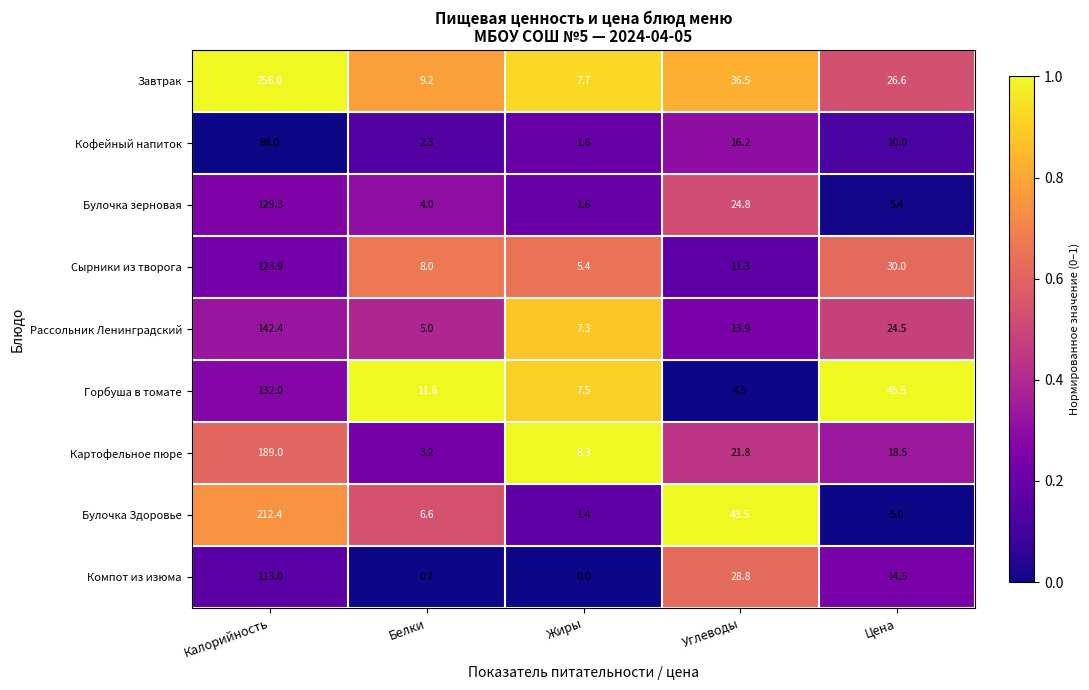

Which category has the highest value across all series?

Калорийность